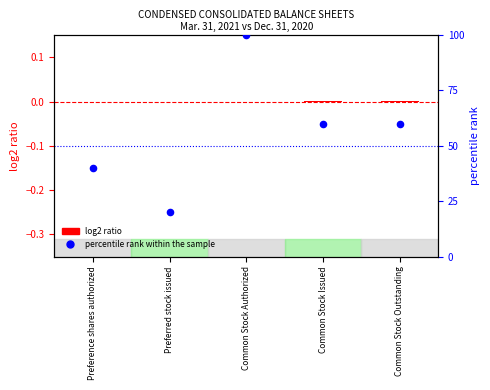

What is the change in value from Preference shares authorized to Common Stock Outstanding?

+20